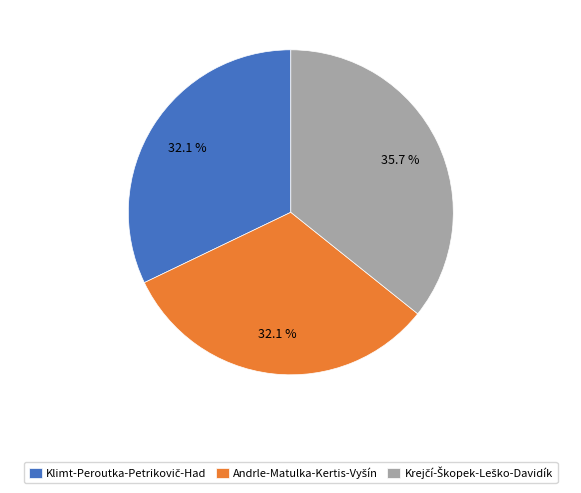

Is there a majority slice in this chart?

No